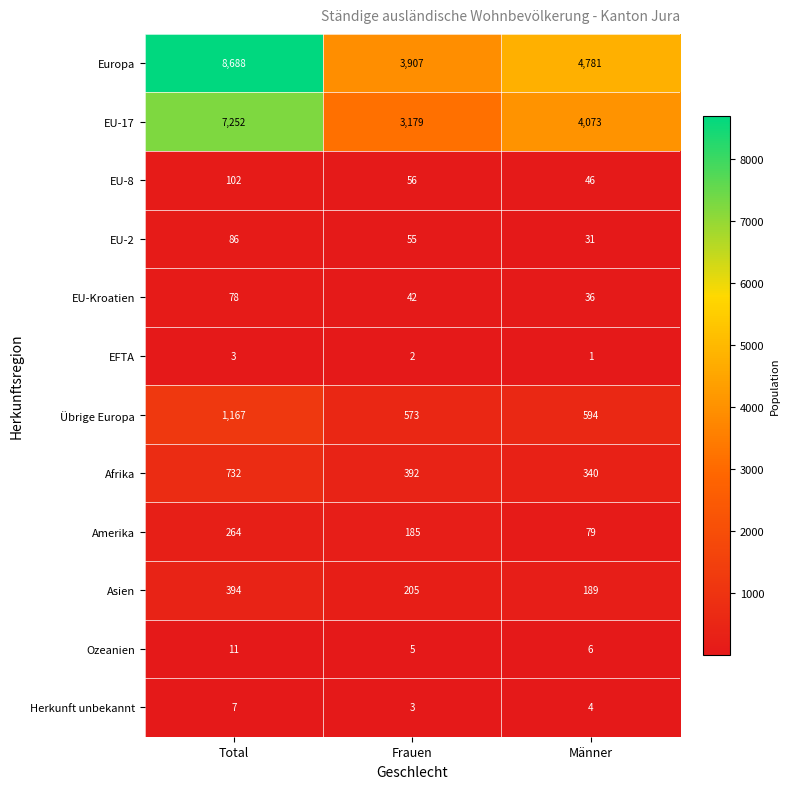

What is the maximum value shown in the chart?

8688